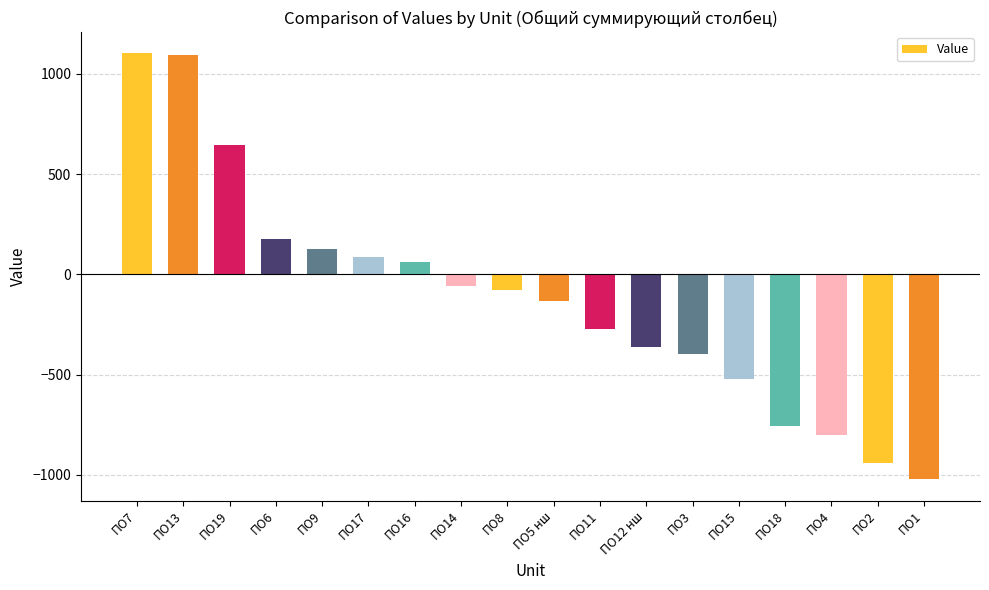

What is the smallest value displayed?

-1023.4